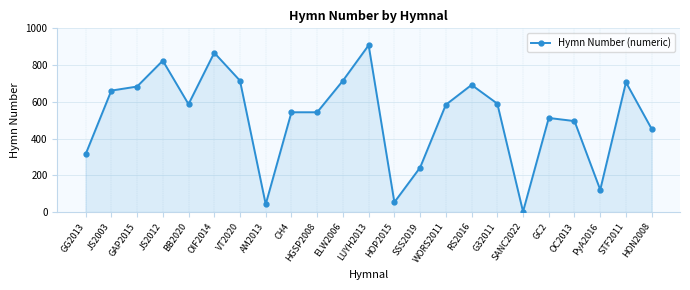

At which category does the chart reach its peak across all series?

LUYH2013